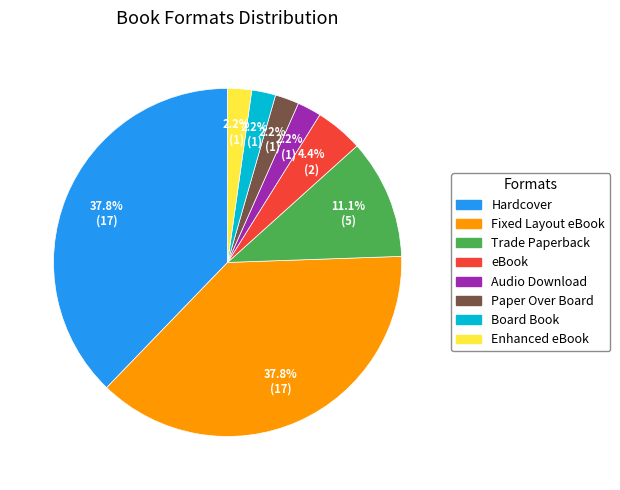

Approximately how many times larger is the value at Board Book compared to Hardcover?

0.1